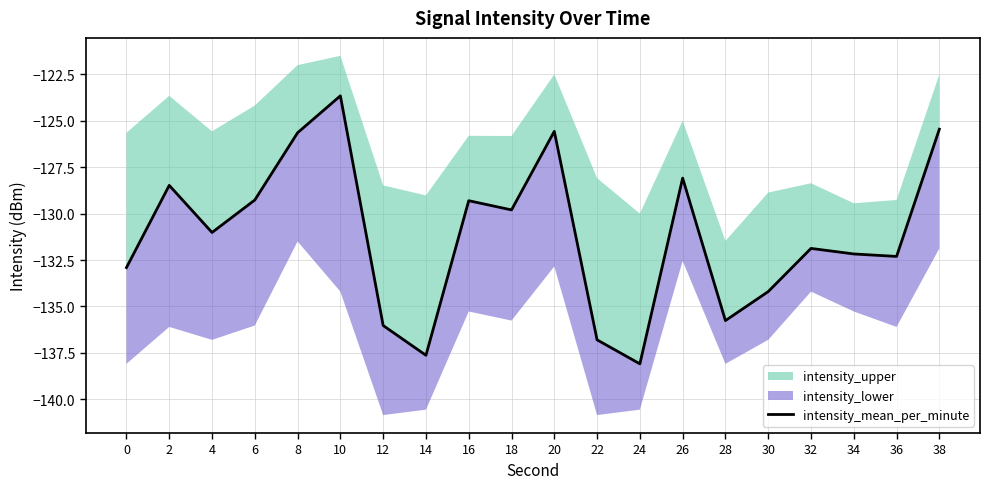

What is the value of the 10th point from the left?

-129.8